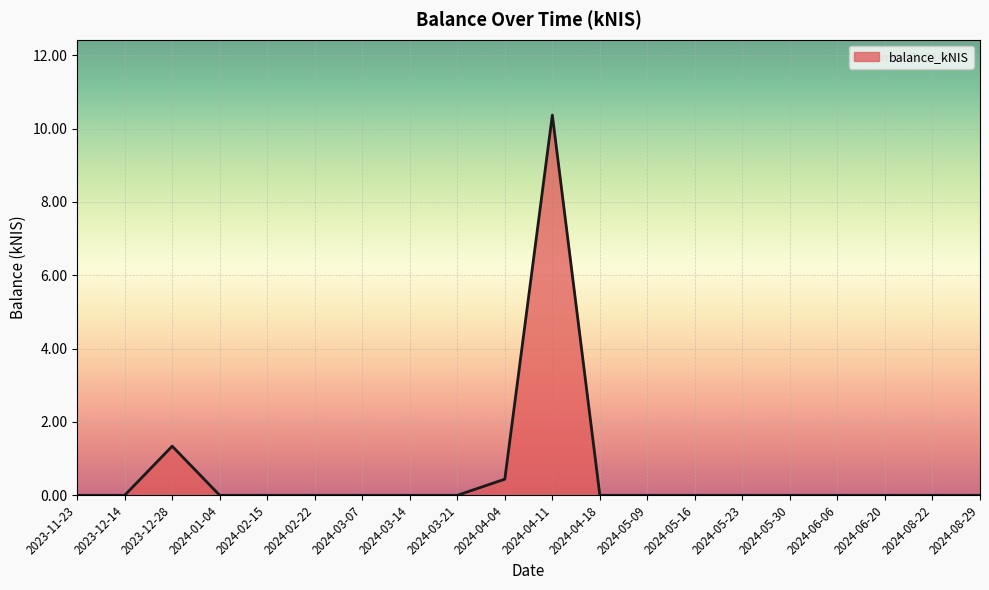

What position from the left is 2024-03-14?

8